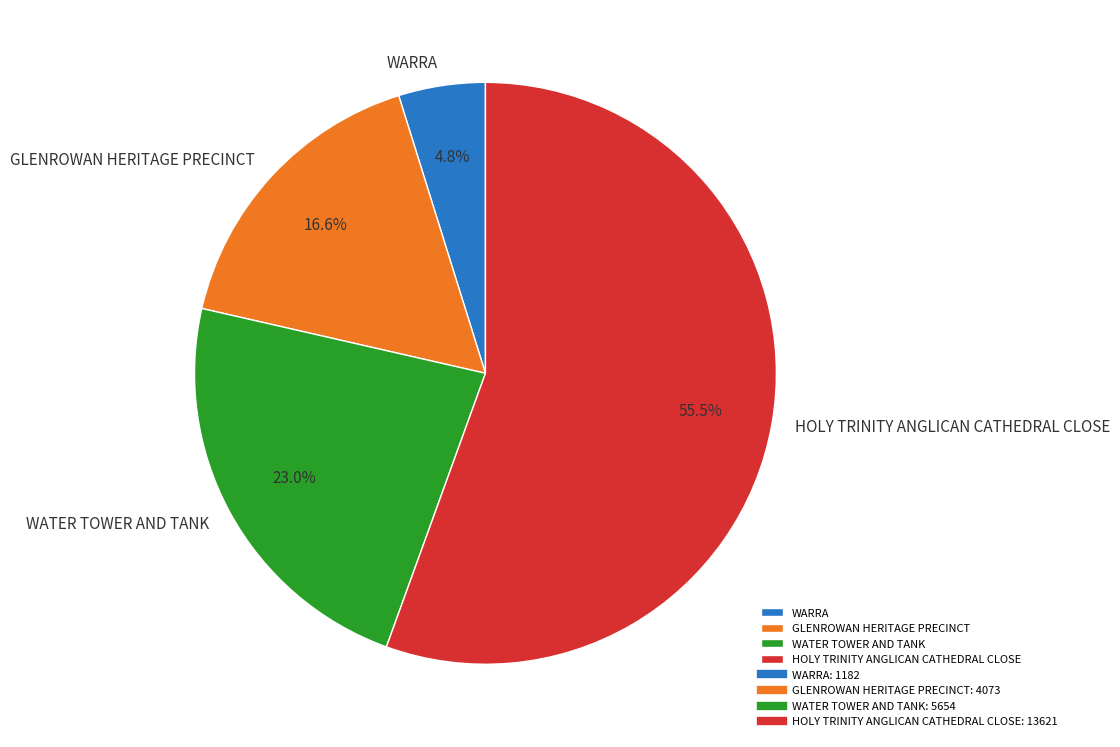

How many segments does this pie chart have?

4